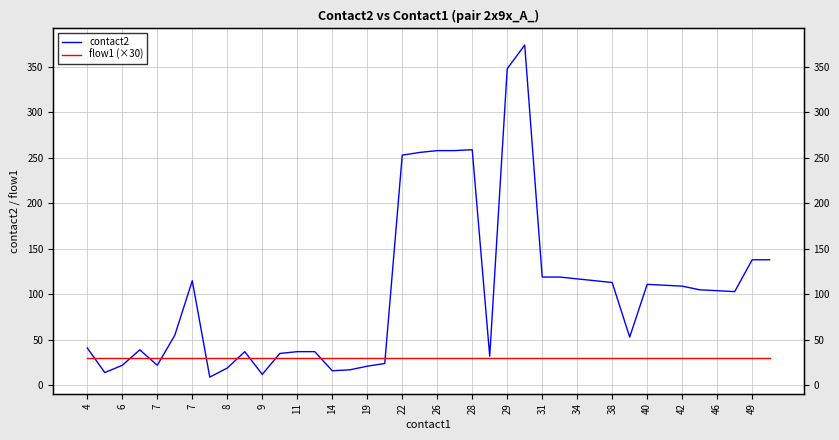

The value of flow1 (×30) at 49 is 30. True or false?

True